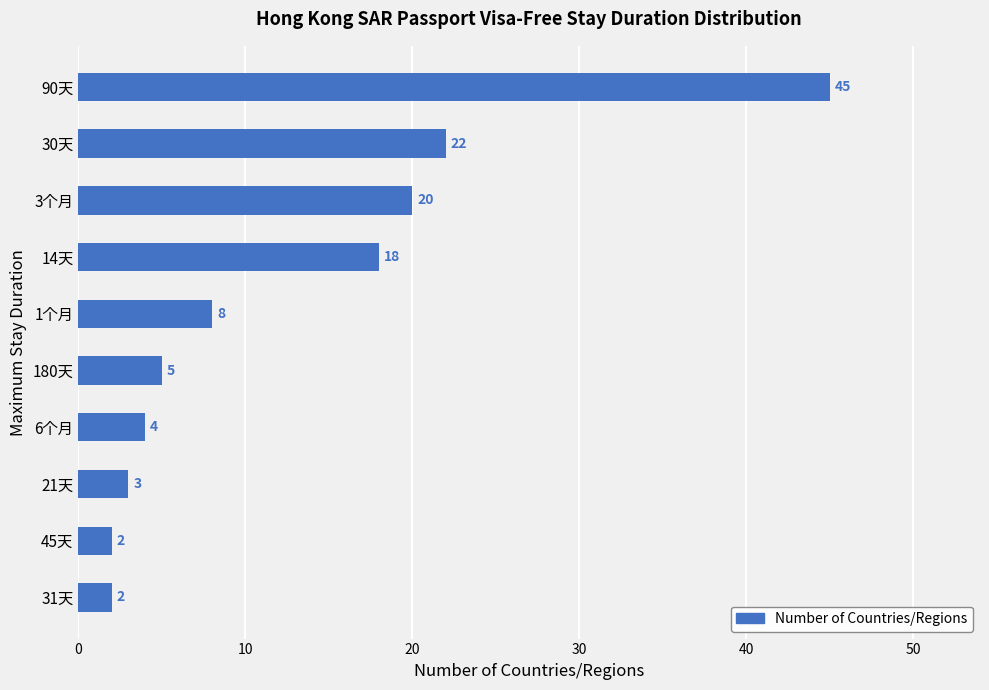

How many bars are there in total?

10